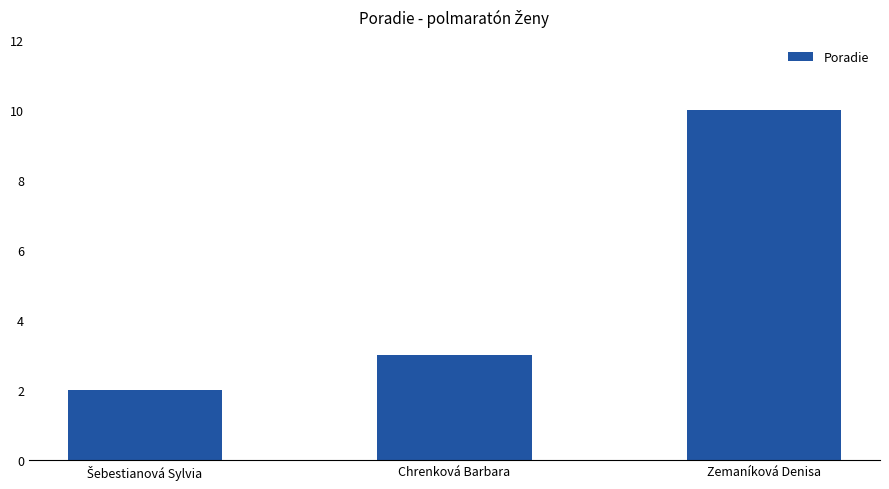

Between Chrenková Barbara and Zemaníková Denisa, which is larger?

Zemaníková Denisa